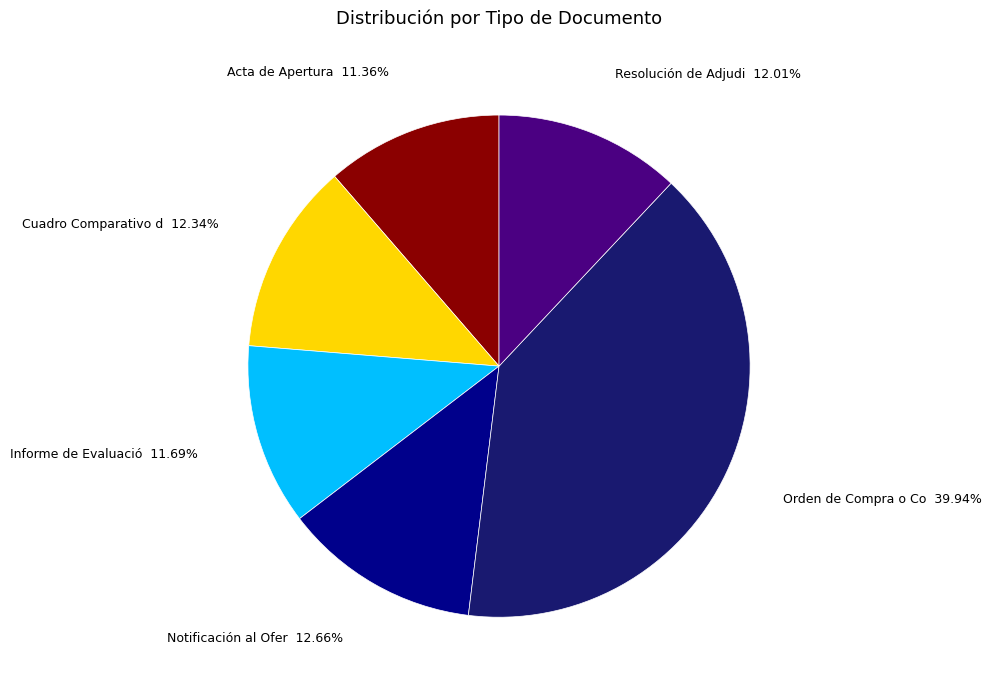

Is there any slice that represents more than half of the pie?

No